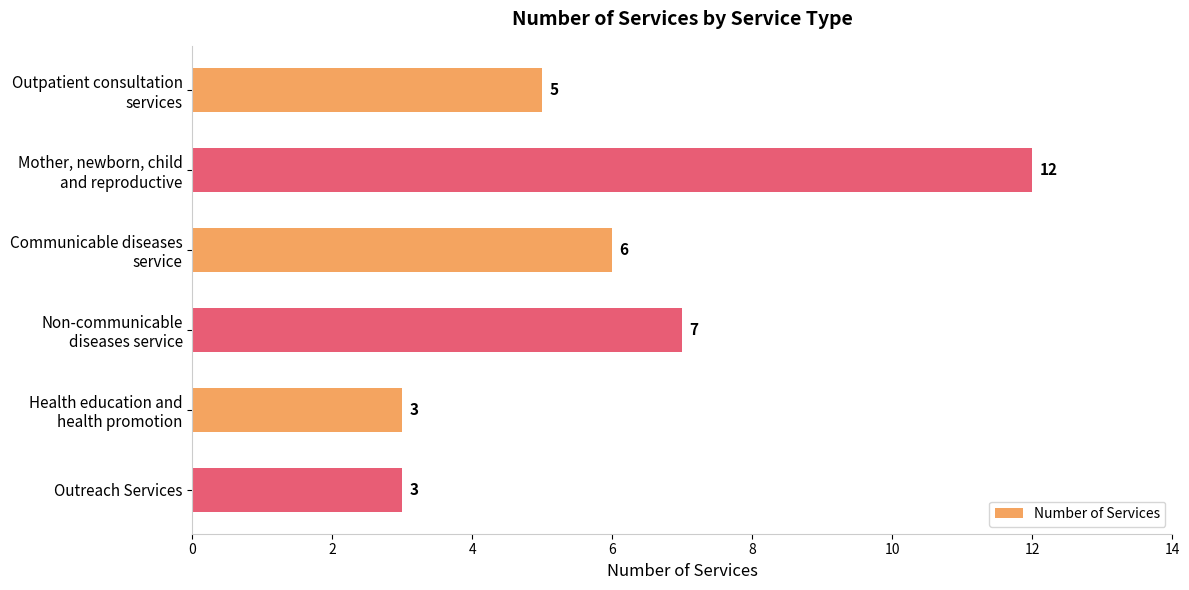

What is the difference between the maximum and minimum values?

9